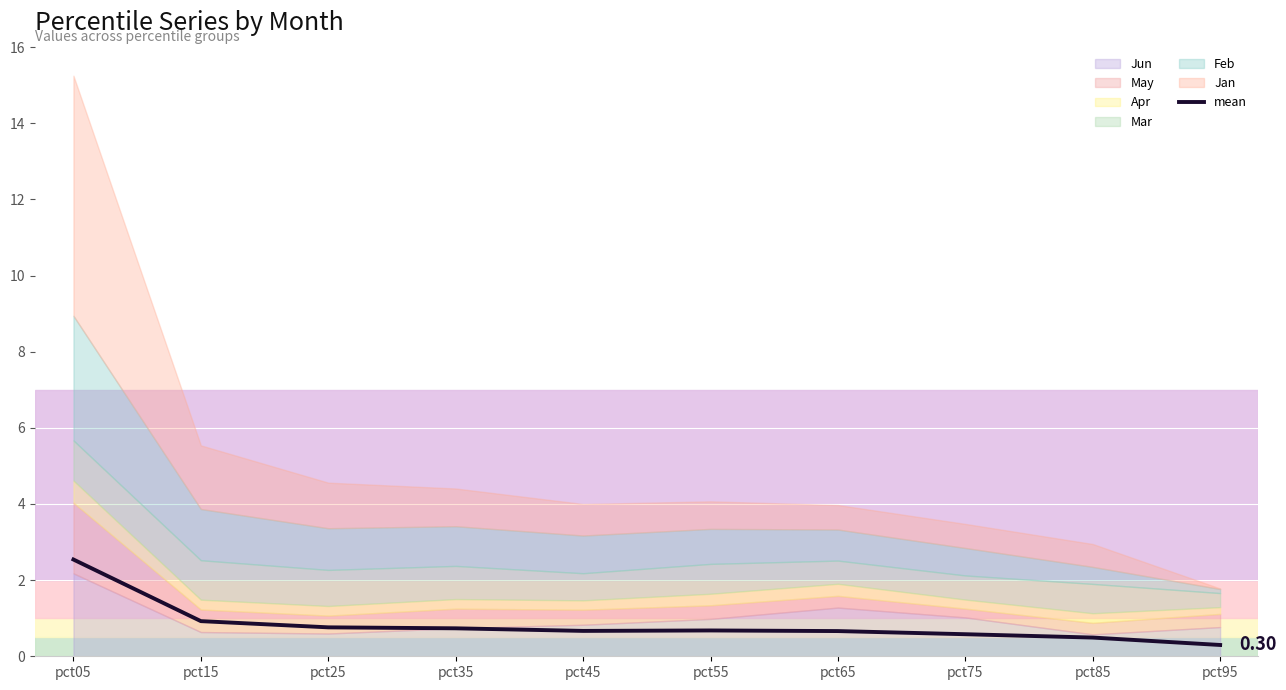

Read the value at pct75.

0.6